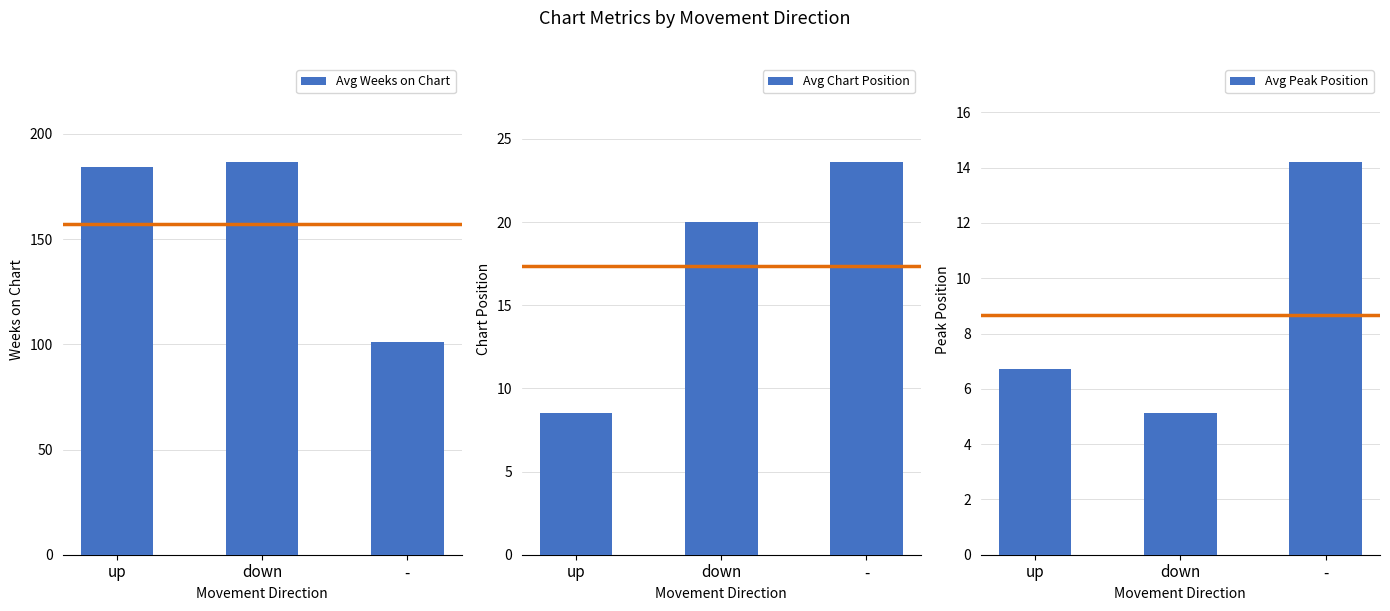

What is the average value of the Avg Weeks on Chart series?

157.4